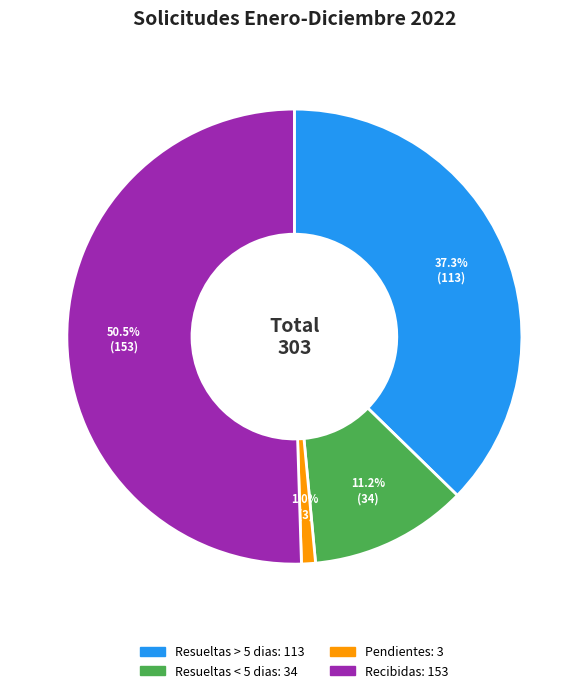

Is Recibidas the majority of the pie?

Yes